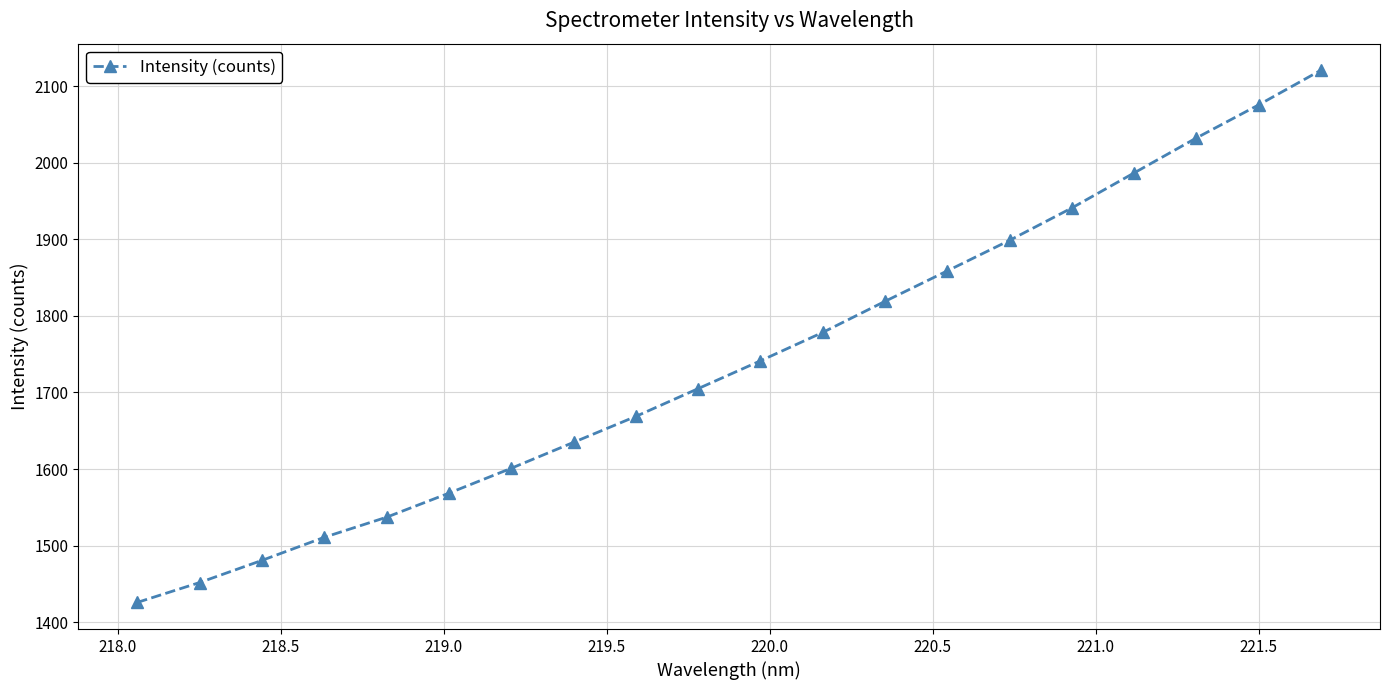

Reading left to right, transcribe all the data shown in this chart.

1425.8	1451.7	1480.7	1510.8	1537.1	1568.5	1601.0	1634.8	1668.7	1705.0	1741.3	1778.4	1818.9	1858.7	1898.6	1940.9	1986.6	2032.2	2075.4	2120.6